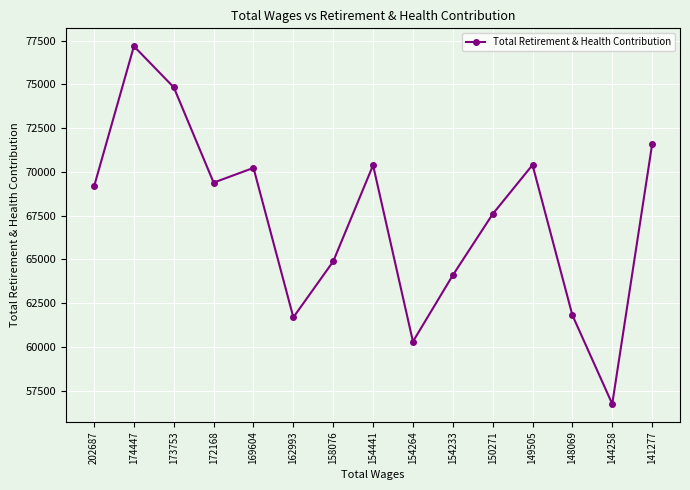

What is the average value?

67352